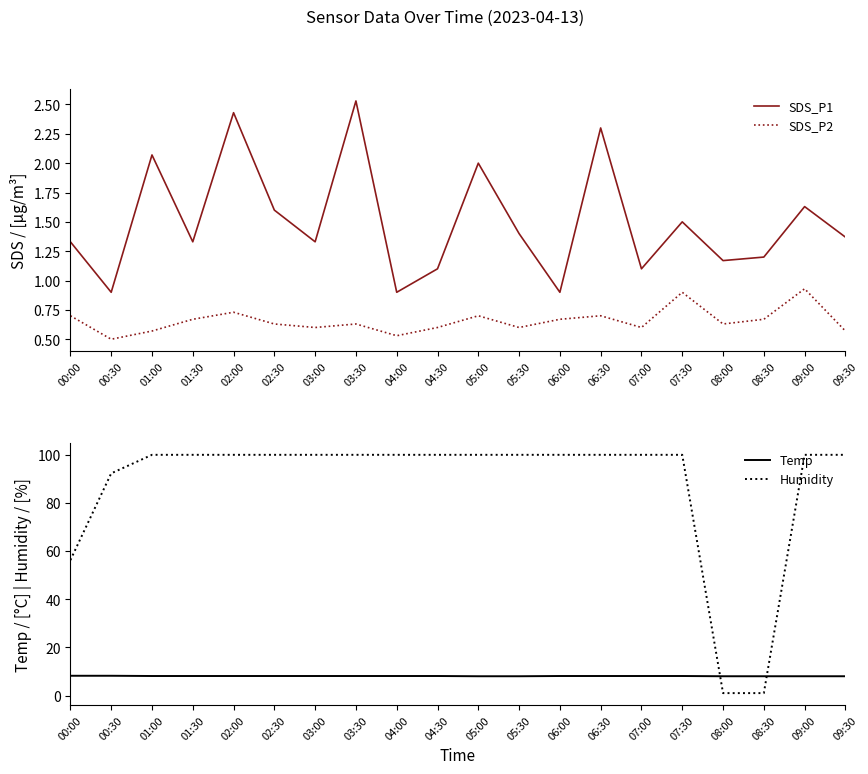

Reading right to left, transcribe all the data shown in this chart.

SDS_P1: 1.4	1.6	1.2	1.2	1.5	1.1	2.3	0.9	1.4	2.0	1.1	0.9	2.5	1.3	1.6	2.4	1.3	2.1	0.9	1.3
SDS_P2: 0.6	0.9	0.7	0.6	0.9	0.6	0.7	0.7	0.6	0.7	0.6	0.5	0.6	0.6	0.6	0.7	0.7	0.6	0.5	0.7
Temp: 8.0	8.0	8.0	8.0	8.1	8.1	8.1	8.1	8.0	8.0	8.1	8.1	8.1	8.1	8.1	8.1	8.1	8.1	8.2	8.2
Humidity: 99.9	99.9	1.0	1.0	99.9	99.9	99.9	99.9	99.9	99.9	99.9	99.9	99.9	99.9	99.9	99.9	99.9	99.9	92.2	56.2